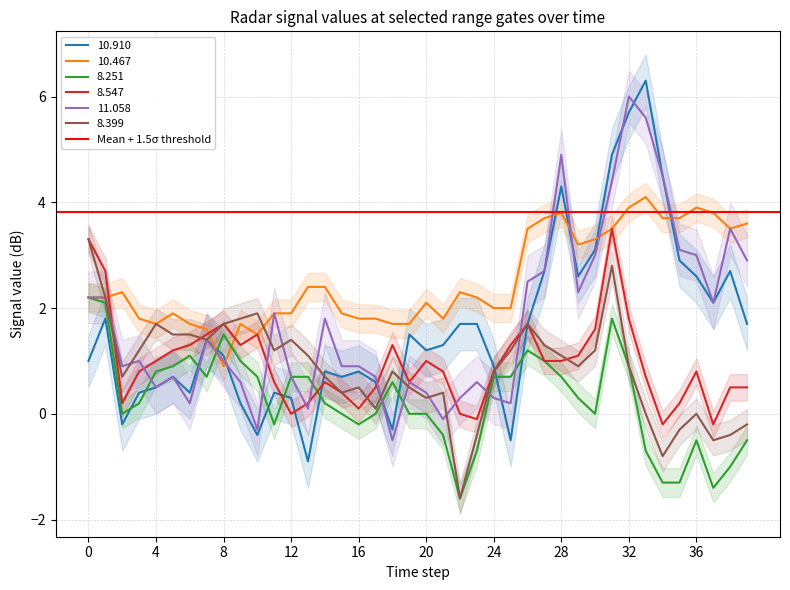

Reading right to left, transcribe all the data shown in this chart.

10.910: 1.7	2.7	2.1	2.6	2.9	4.5	6.3	5.7	4.9	3.1	2.6	4.3	2.7	1.7	-0.5	0.9	1.7	1.7	1.3	1.2	1.5	-0.3	0.6	0.8	0.7	0.8	-0.9	0.3	0.4	-0.4	0.2	1.1	1.4	0.4	0.7	0.5	0.4	-0.2	1.8	1.0
10.467: 3.6	3.5	3.8	3.9	3.7	3.7	4.1	3.9	3.5	3.3	3.2	3.8	3.7	3.5	2.0	2.0	2.2	2.3	1.8	2.1	1.7	1.7	1.8	1.8	1.9	2.4	2.4	1.9	1.9	1.5	1.7	0.9	1.6	1.7	1.9	1.7	1.8	2.3	2.2	2.2
8.251: -0.5	-1.0	-1.4	-0.5	-1.3	-1.3	-0.7	0.9	1.8	0.0	0.3	0.7	1.0	1.2	0.7	0.7	-0.7	-1.6	-0.4	0.0	0.0	0.6	0.0	-0.2	-0.0	0.2	0.7	0.7	-0.2	0.7	1.0	1.5	0.7	1.1	0.9	0.8	0.2	-0.0	2.1	2.2
8.547: 0.5	0.5	-0.2	0.8	0.2	-0.2	0.7	1.8	3.5	1.6	1.1	1.0	1.0	1.7	1.3	0.8	-0.1	-0.0	0.8	1.0	0.6	1.3	0.5	0.1	0.4	0.6	0.2	0.0	0.6	1.5	1.3	1.7	1.5	1.3	1.2	1.0	0.8	0.2	2.7	3.3
11.058: 2.9	3.5	2.1	3.0	3.1	4.5	5.6	6.0	4.4	3.0	2.3	4.9	2.7	2.5	0.2	0.3	0.6	0.3	-0.1	0.4	0.6	-0.5	0.7	0.9	0.9	1.8	0.1	0.7	1.9	-0.3	0.6	1.0	1.4	0.2	0.7	0.5	1.0	0.9	2.2	2.2
8.399: -0.2	-0.4	-0.5	0.0	-0.3	-0.8	0.0	0.9	2.8	1.2	0.9	1.1	1.3	1.7	1.2	0.8	-0.4	-1.6	0.4	0.3	0.5	0.8	0.1	0.5	0.4	0.7	1.1	1.4	1.2	1.9	1.8	1.7	1.4	1.5	1.5	1.7	1.2	0.7	2.2	3.3